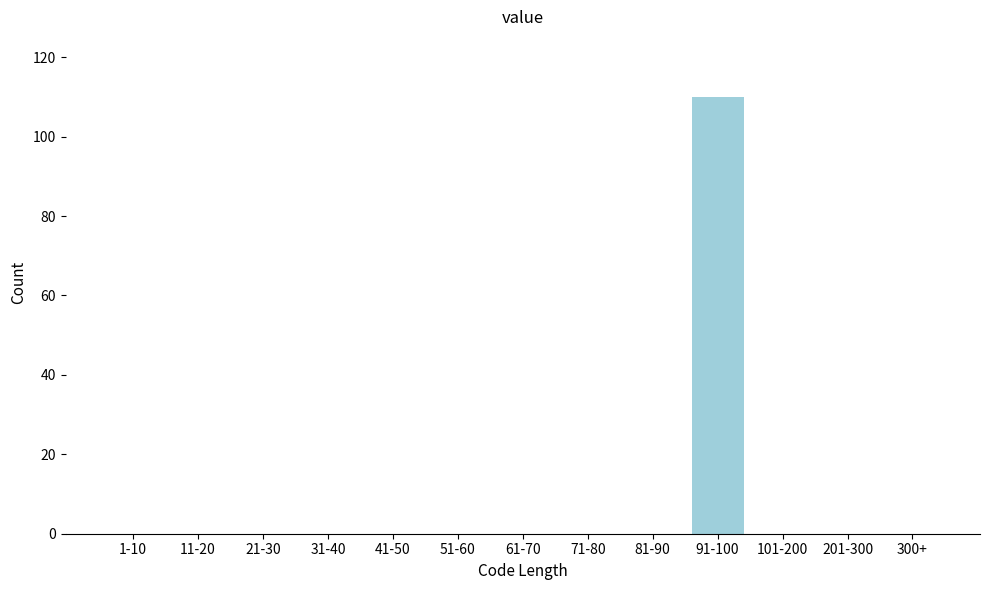

Reading left to right, what are all the values shown in this chart?

1-10=0	11-20=0	21-30=0	31-40=0	41-50=0	51-60=0	61-70=0	71-80=0	81-90=0	91-100=110	101-200=0	201-300=0	300+=0